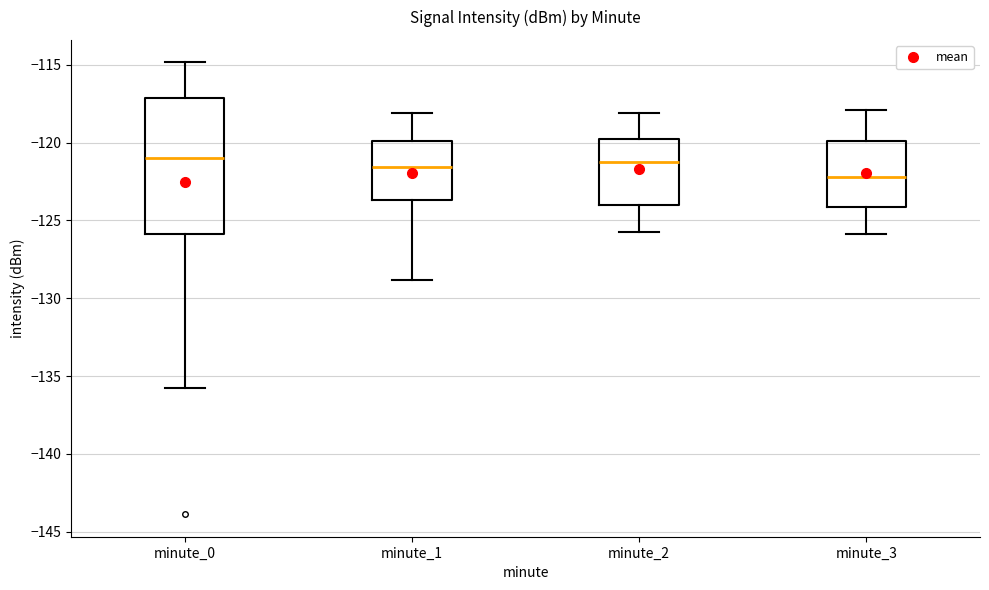

Which box has the lowest median line?

minute_3